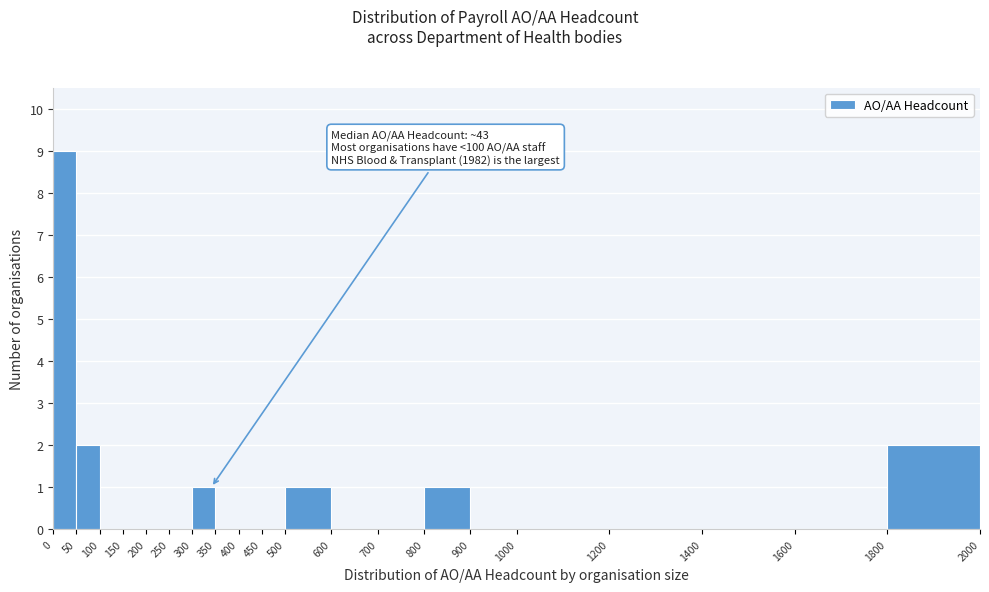

Over which range of the x-axis is the bar tallest?

0 to 50